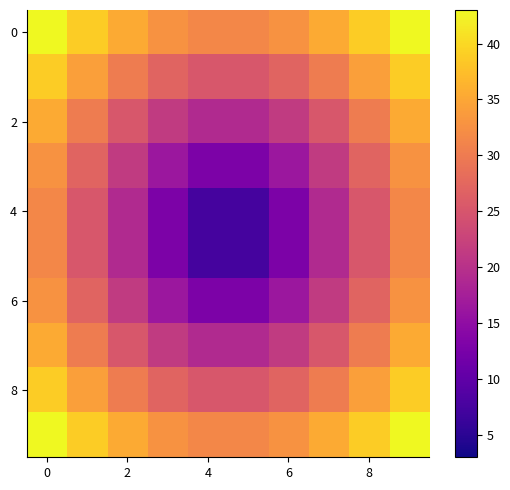

How many series are shown in this chart?

10